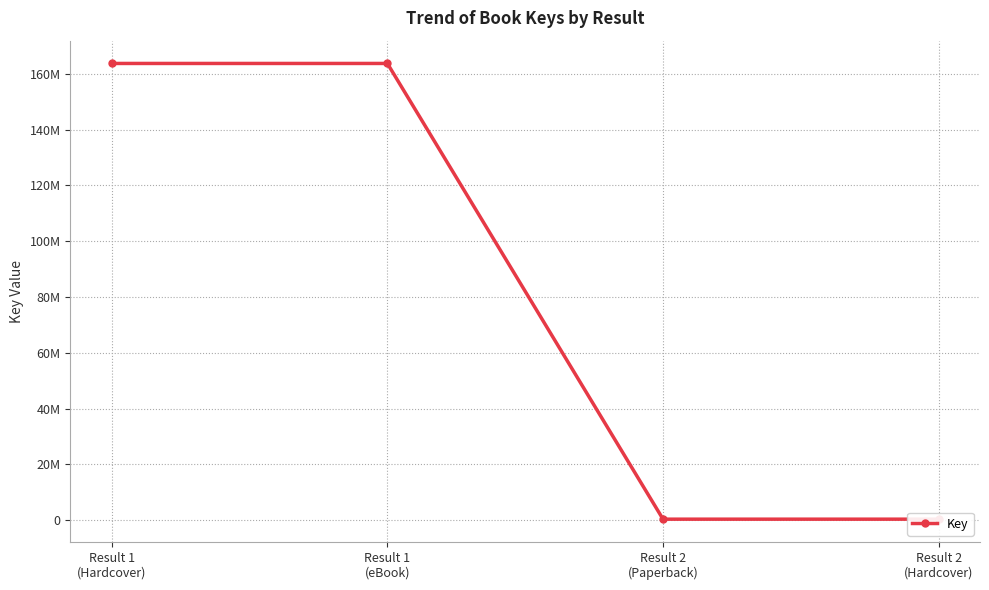

Reading right to left, what are all the values shown in this chart?

316044	316044	163736274	163736274